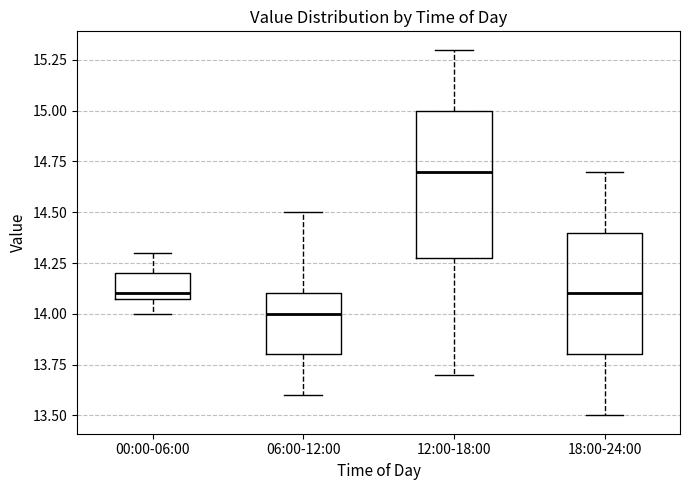

Reading left to right, read every box against the y-axis: the position of its median line, the range the box covers, and the ends of its whiskers. The values are not printed on the chart, so give them approximately, as read against the axis.

00:00-06:00: median 14.1 (just above the box's lower edge), box 14.1 to 14.2, whiskers 14.0 to 14.3
06:00-12:00: median 14.0, box 13.8 to 14.1, whiskers 13.6 to 14.5
12:00-18:00: median 14.7, box 14.3 to 15.0, whiskers 13.7 to 15.3
18:00-24:00: median 14.1, box 13.8 to 14.4, whiskers 13.5 to 14.7